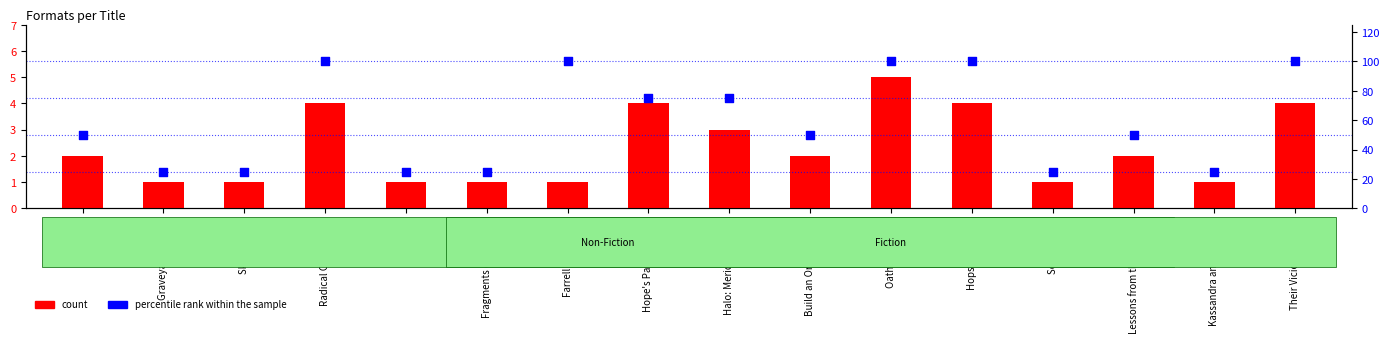

What is the total value across all series at Skeeters GN?

26